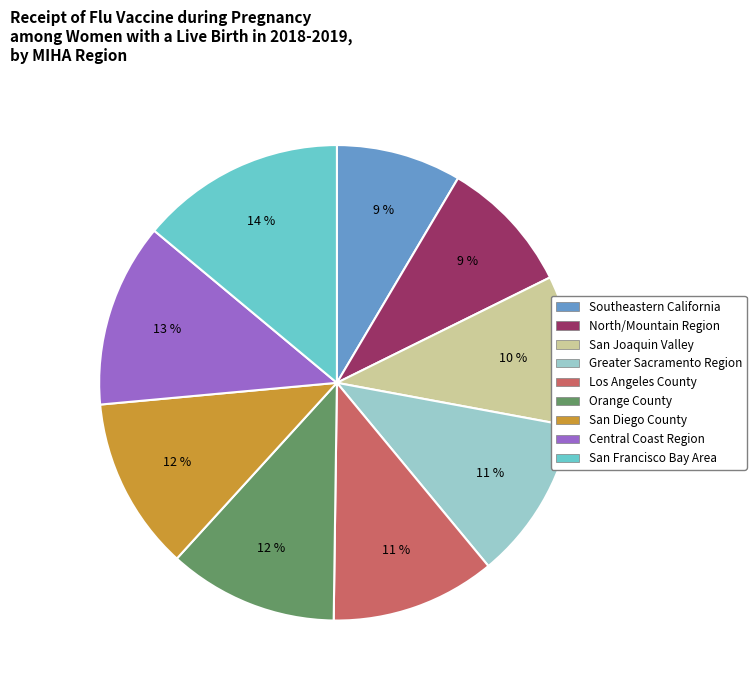

Count the number of slices in the pie.

9